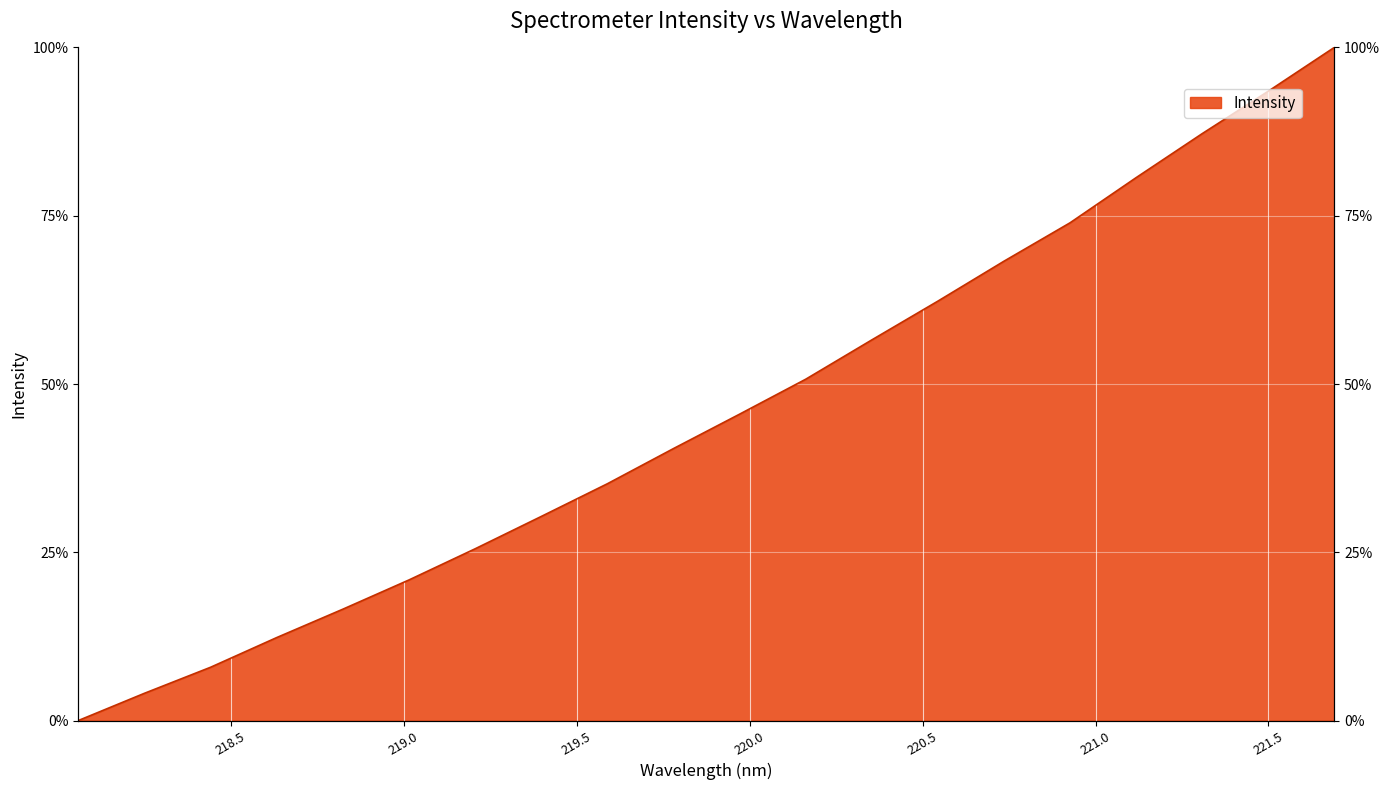

What is the sum of all values?

911.8